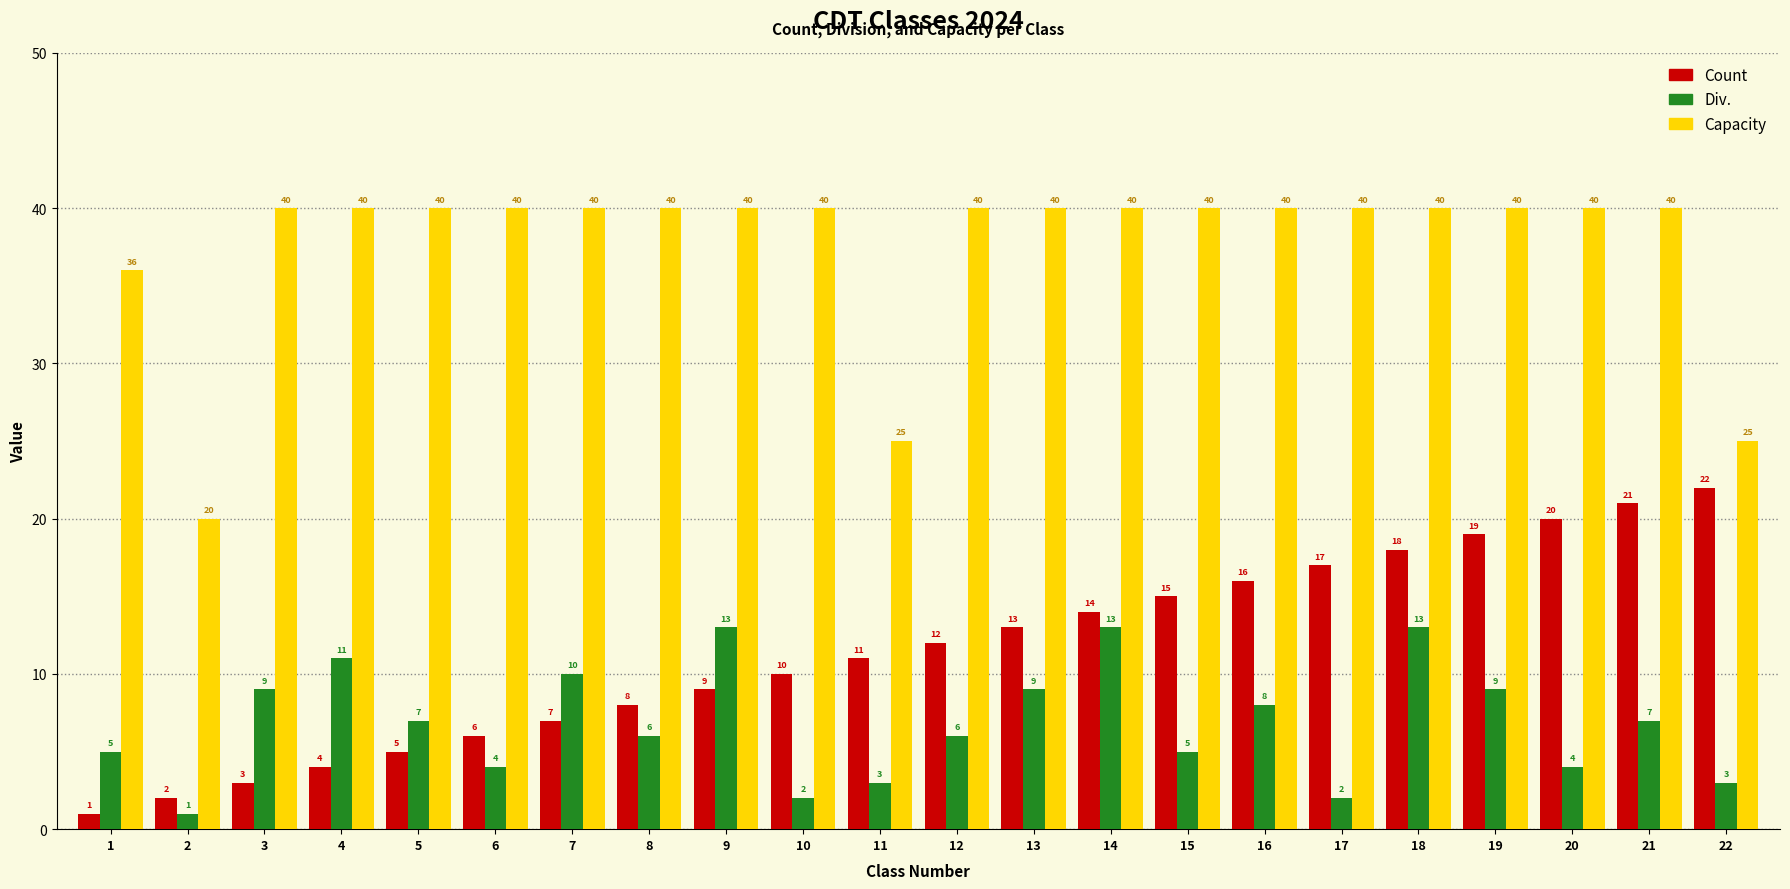

How many data points in Capacity are less than 40?

4